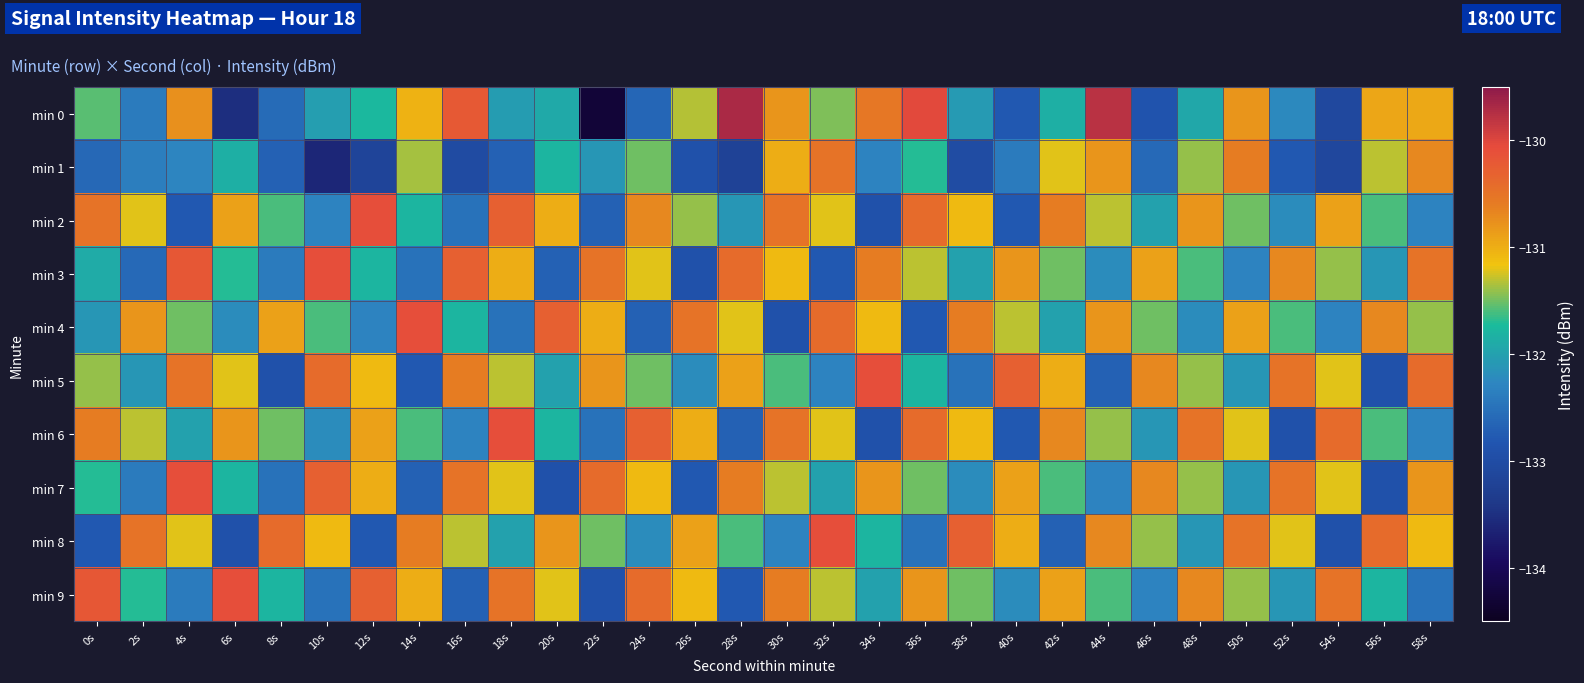

Rank the series at 6s from lowest to highest value.

min 0, min 8, min 4, min 1, min 7, min 3, min 5, min 2, min 6, min 9